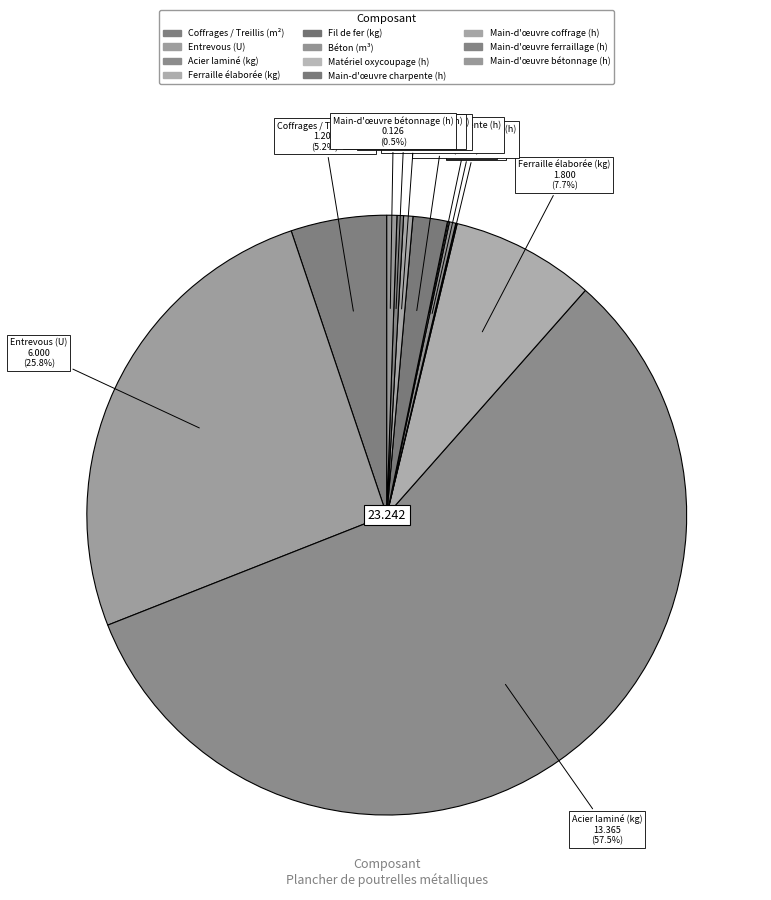

Is Entrevous (U) the majority of the pie?

No